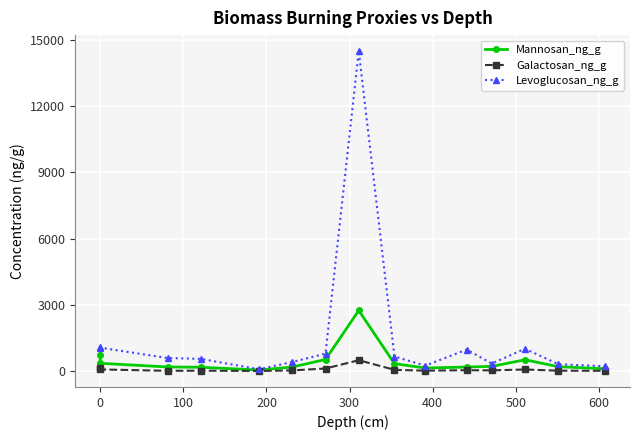

Is this an area chart (filled region under the line)?

No